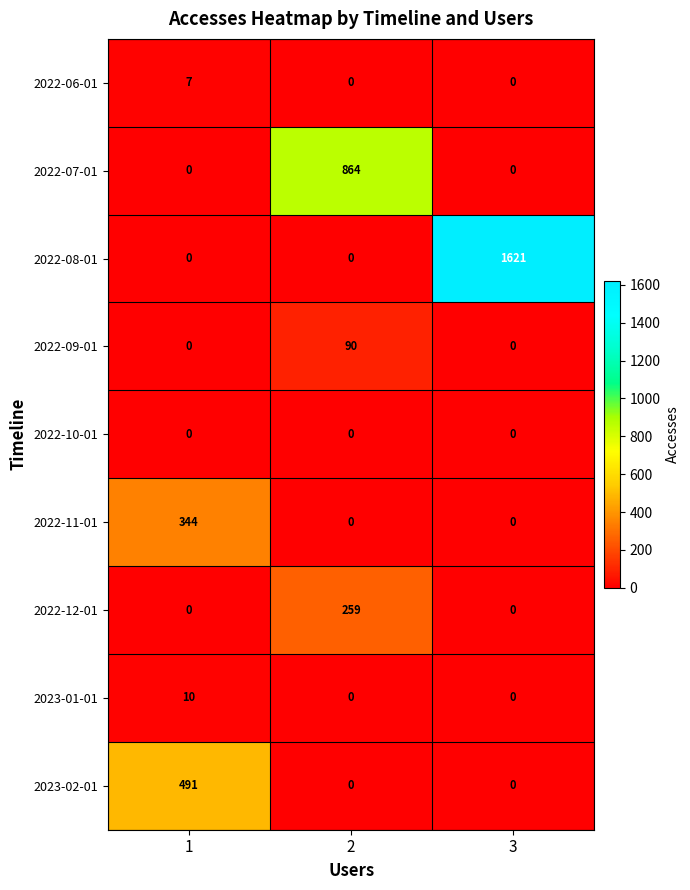

What is the maximum value shown in the chart?

1621